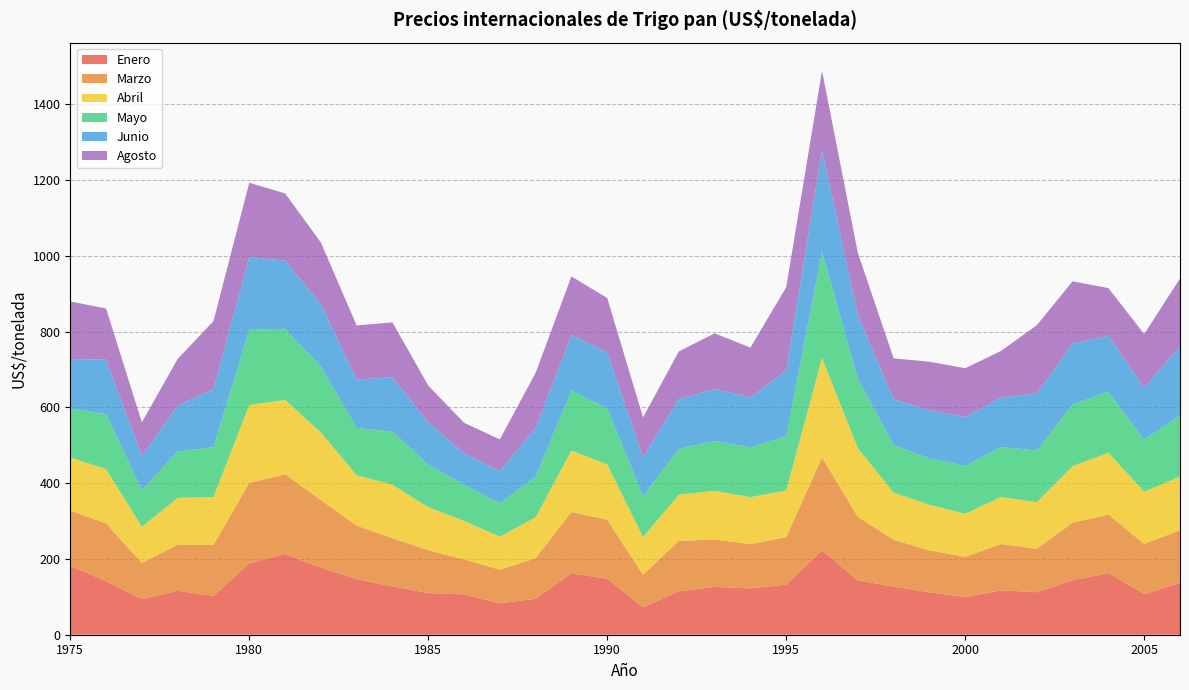

Reading left to right, extract all data points from this chart.

Enero: 181.6	141.1	93.7	115.9	102.5	188.4	213.1	177.0	146.9	127.6	109.9	106.5	82.8	95.0	162.0	147.7	72.5	114.7	126.3	122.1	132.6	222.4	143.8	126.7	112.0	99.3	117.2	112.0	143.7	162.5	107.6	136.2
Marzo: 145.8	152.8	95.2	121.9	134.3	212.1	210.3	178.6	141.1	127.0	113.0	92.3	88.8	106.9	162.0	155.7	85.7	132.9	125.0	116.9	125.0	245.7	167.3	124.0	110.5	106.2	122.0	114.7	151.8	154.6	132.2	139.4
Abril: 140.3	143.1	95.8	123.2	126.5	205.7	196.1	178.4	133.0	141.3	113.6	101.6	87.2	108.0	162.0	146.0	99.5	122.0	128.2	124.0	123.1	262.2	181.1	124.6	120.3	113.7	124.3	123.1	149.5	163.1	137.6	142.1
Mayo: 129.7	145.0	96.4	122.7	131.4	198.8	187.7	174.1	124.4	140.4	112.3	95.3	87.6	107.0	158.1	148.0	107.8	121.0	131.3	131.8	142.5	281.2	183.5	125.5	122.4	126.3	131.9	135.7	162.5	161.2	137.5	160.7
Junio: 130.0	143.8	90.9	121.0	153.1	191.9	179.7	163.8	127.8	143.2	111.2	83.6	85.4	128.9	146.7	148.0	102.4	131.3	137.1	132.1	173.7	267.3	168.3	120.3	127.5	129.1	130.5	151.3	160.7	147.6	136.2	183.7
Agosto: 152.0	135.0	88.5	123.0	179.6	195.6	177.5	163.2	142.9	144.7	97.4	80.1	83.6	145.3	154.5	142.9	105.5	125.6	147.2	130.8	220.0	209.0	163.7	108.2	127.6	128.6	123.0	179.9	164.2	125.5	142.1	177.9